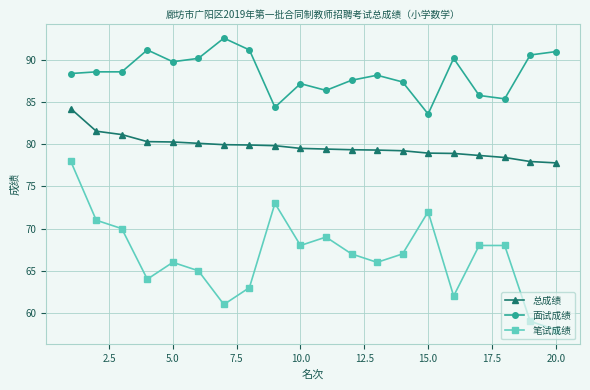

How many categories are shown in the chart?

20